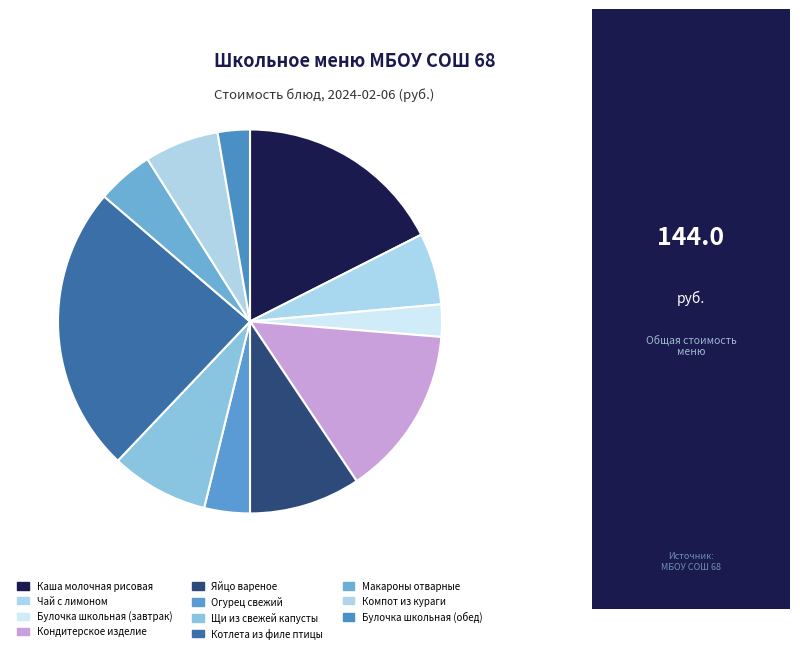

How many slices are in this pie chart?

11